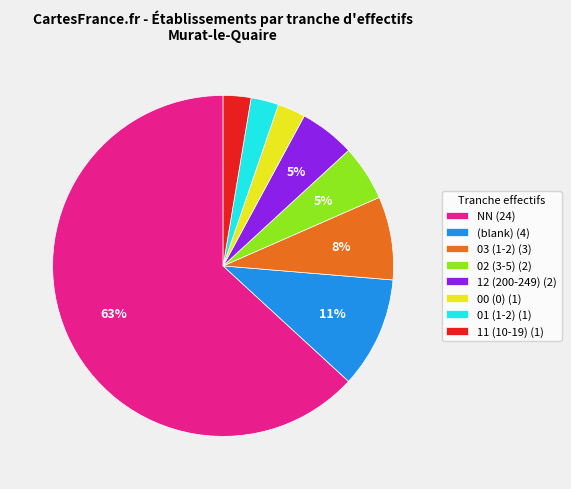

Which category accounts for the majority?

NN (24)